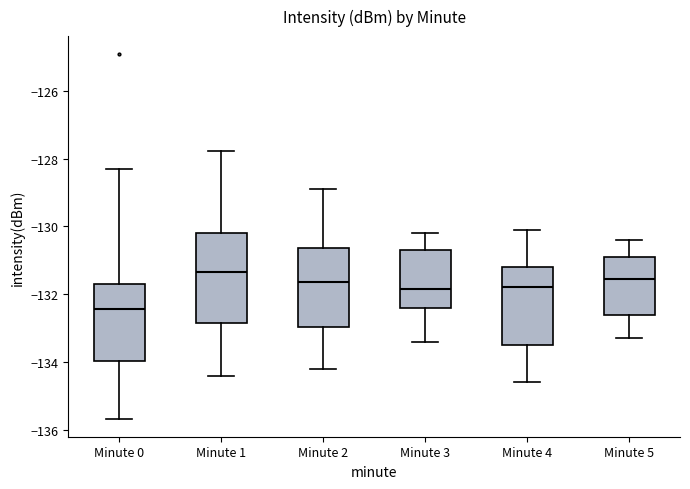

Comparing the boxes themselves (not the whiskers), which one is the tallest?

Minute 1